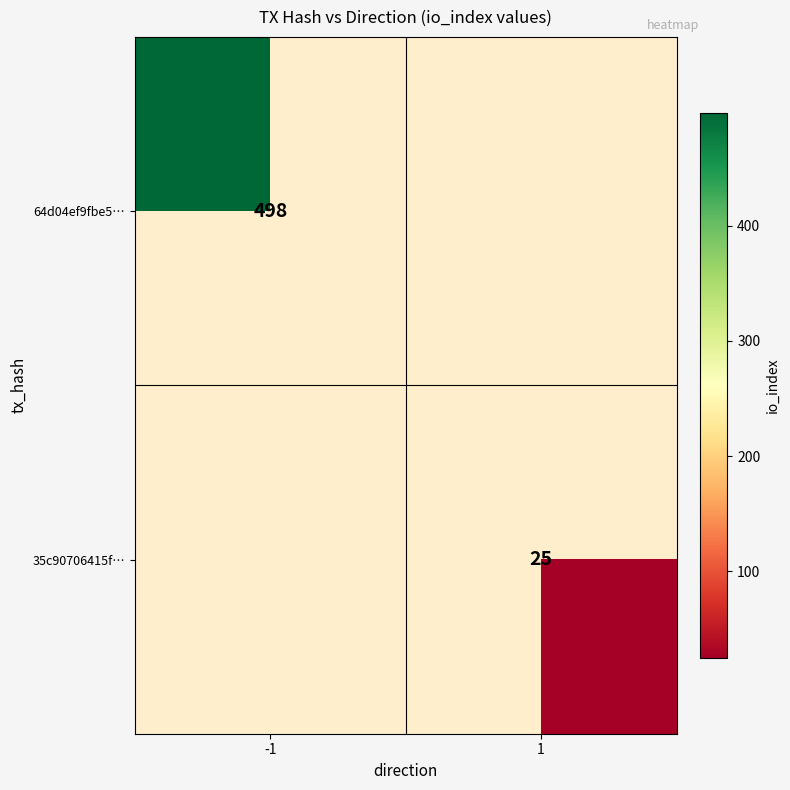

Is it true that 64d04ef9fbe5… equals 752 at -1?

False